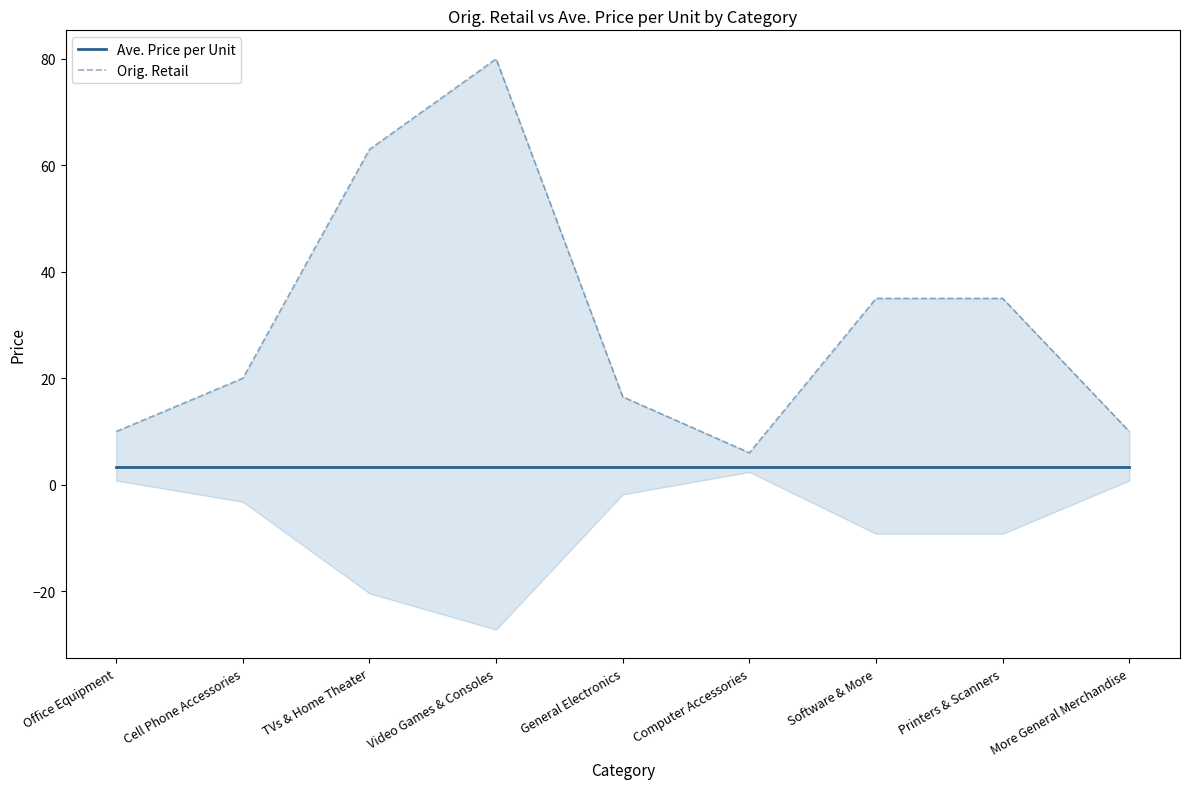

Reading right to left, extract all data points from this chart.

Ave. Price per Unit: More General Merchandise=3.4	Printers & Scanners=3.4	Software & More=3.4	Computer Accessories=3.4	General Electronics=3.4	Video Games & Consoles=3.4	TVs & Home Theater=3.4	Cell Phone Accessories=3.4	Office Equipment=3.4
Orig. Retail: More General Merchandise=10.0	Printers & Scanners=35.0	Software & More=35.0	Computer Accessories=6.0	General Electronics=16.5	Video Games & Consoles=80.0	TVs & Home Theater=63.0	Cell Phone Accessories=20.0	Office Equipment=10.0